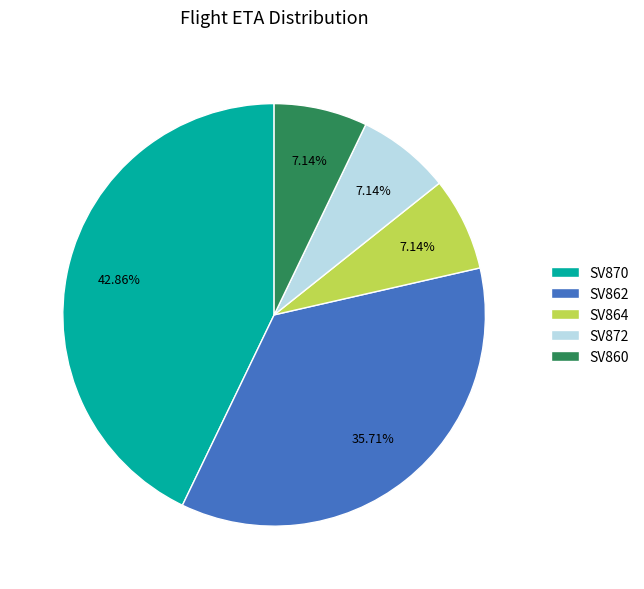

To the nearest percent, what is the combined percentage of SV862 and SV870?

79%